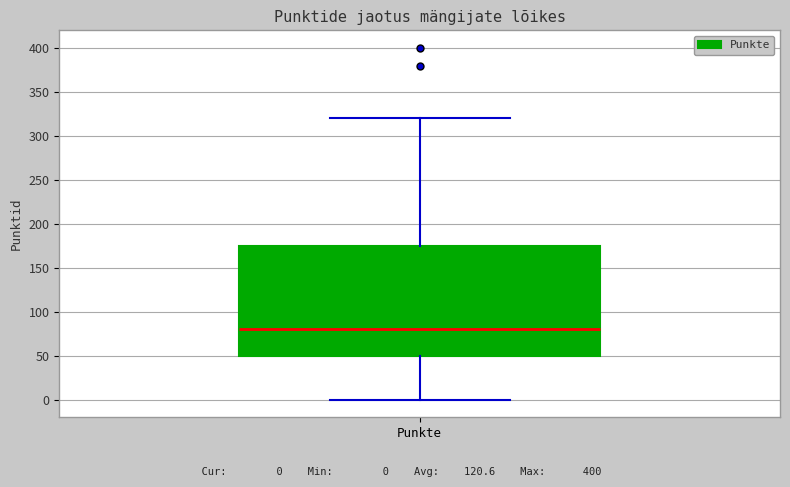

Where does the lower whisker of the box for Punkte end on the y-axis? The values are not printed on the chart, so give them approximately, as read against the axis.

0